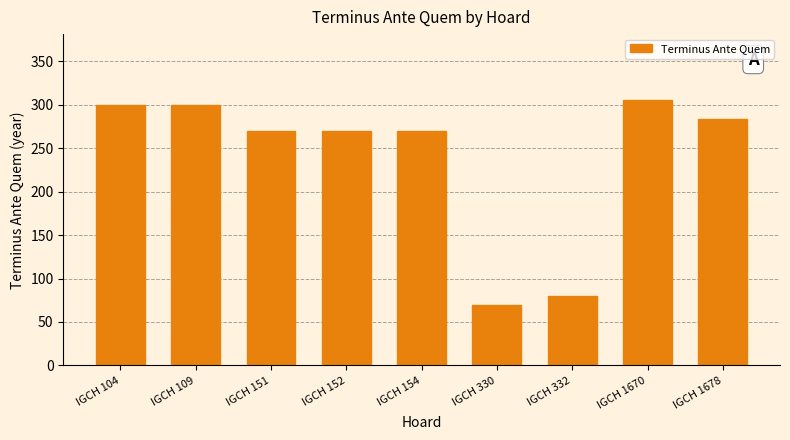

Reading left to right, list all the values displayed in this chart.

IGCH 104=300	IGCH 109=300	IGCH 151=270	IGCH 152=270	IGCH 154=270	IGCH 330=70	IGCH 332=80	IGCH 1670=305	IGCH 1678=283